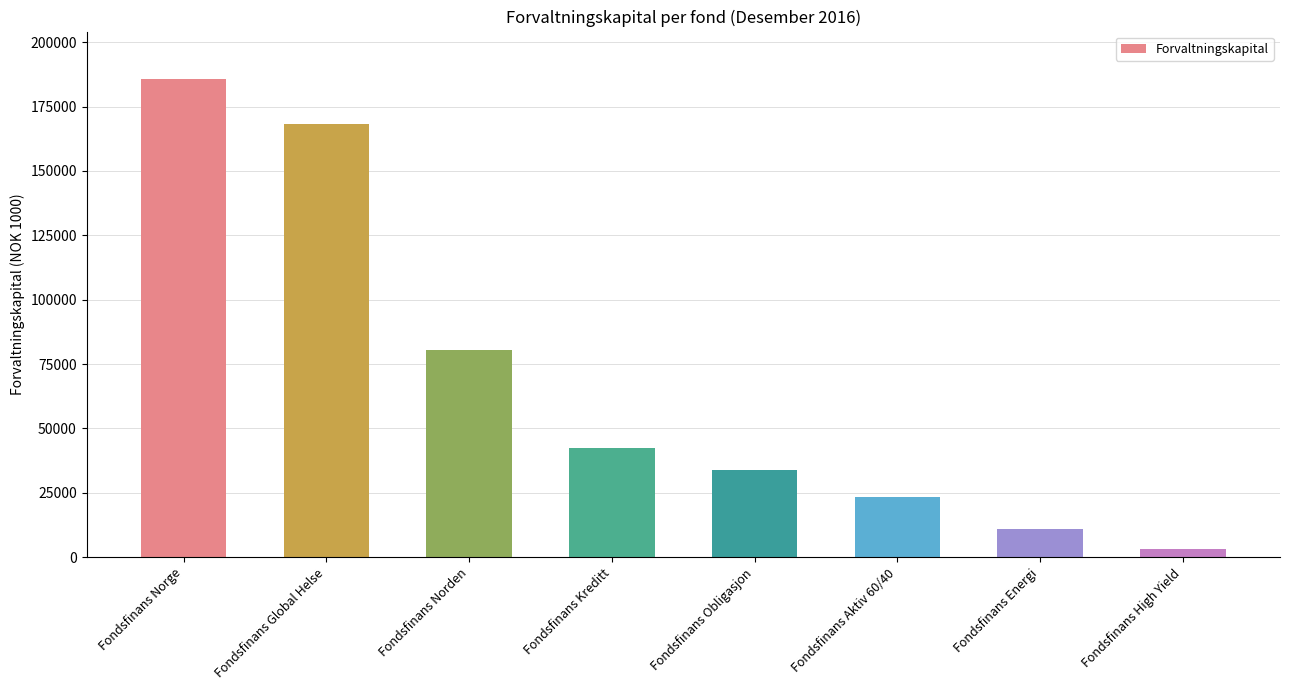

Does the chart contain stacked bars?

No